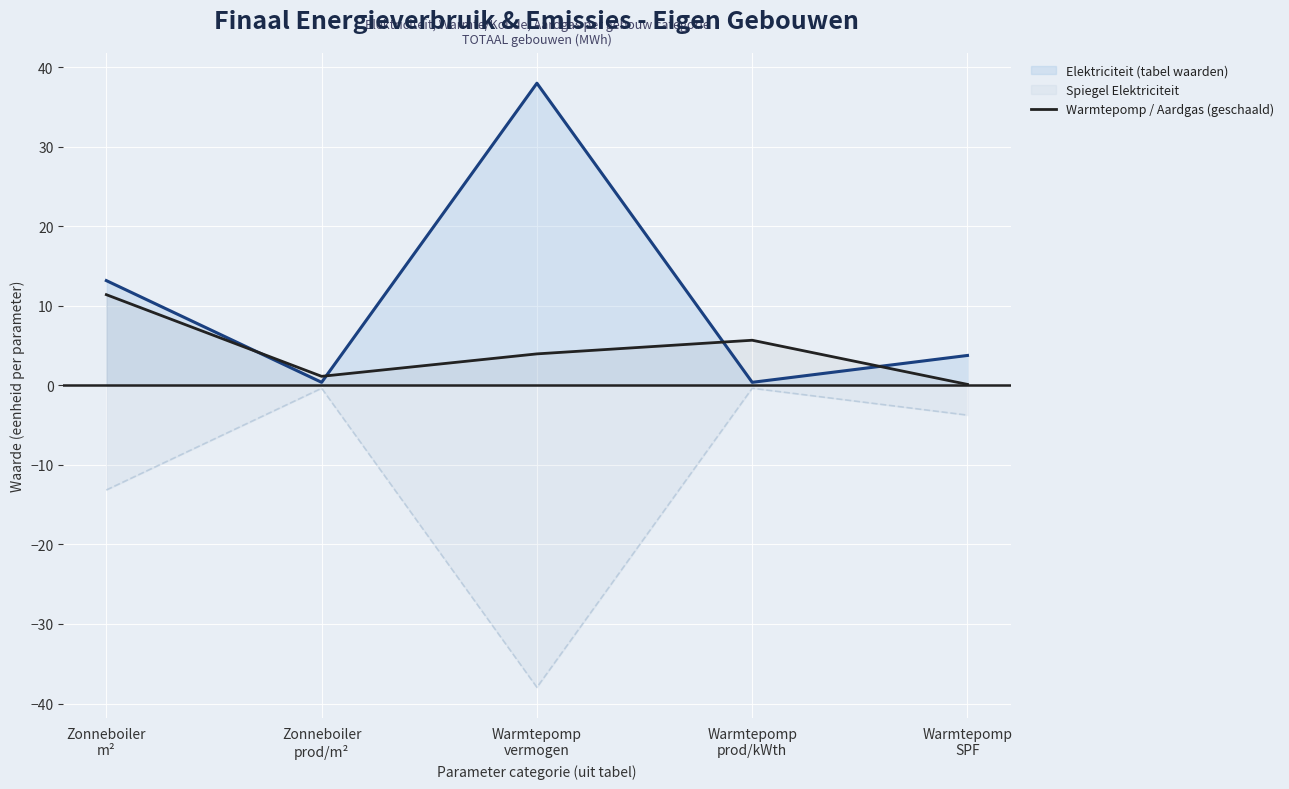

What is the difference between the highest and lowest values at Warmtepomp
SPF?

7.5